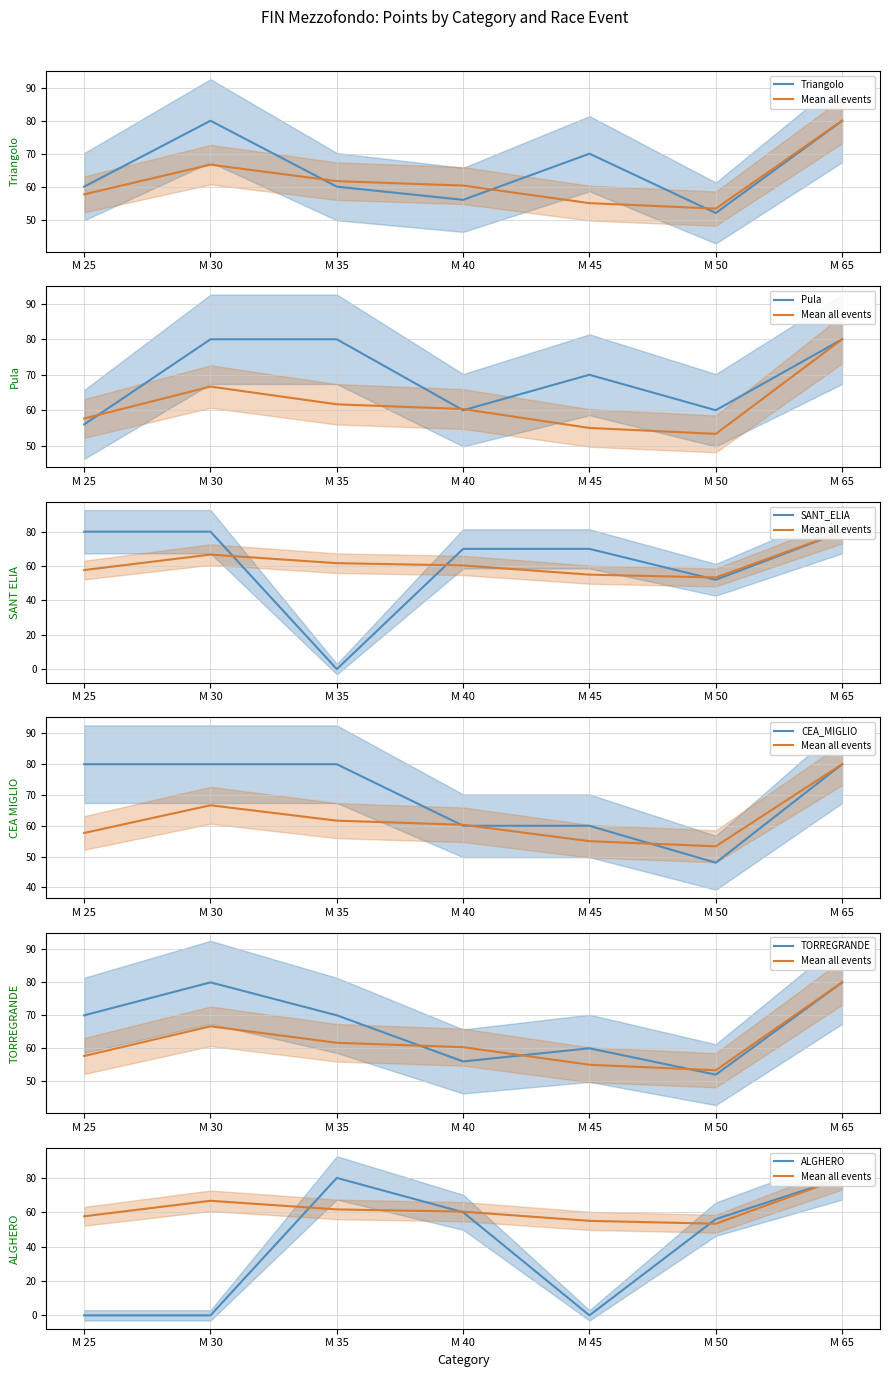

What is the difference between the Pula values at M 40 and M 30?

20